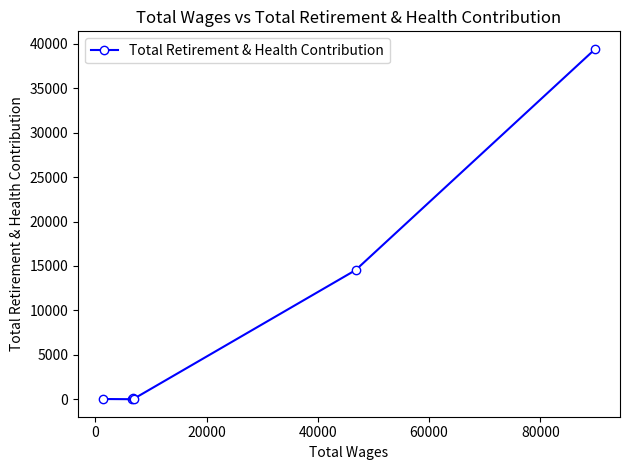

What is the greatest value displayed?

39451